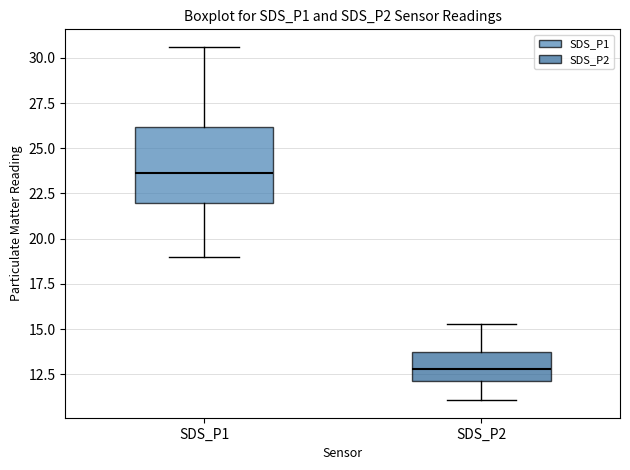

Reading left to right, read every box against the y-axis: the position of its median line, the range the box covers, and the ends of its whiskers. The values are not printed on the chart, so give them approximately, as read against the axis.

SDS_P1: median 23.5, box 22.0 to 26.0, whiskers 19.0 to 30.5
SDS_P2: median 13.0, box 12.0 to 13.5, whiskers 11.0 to 15.5